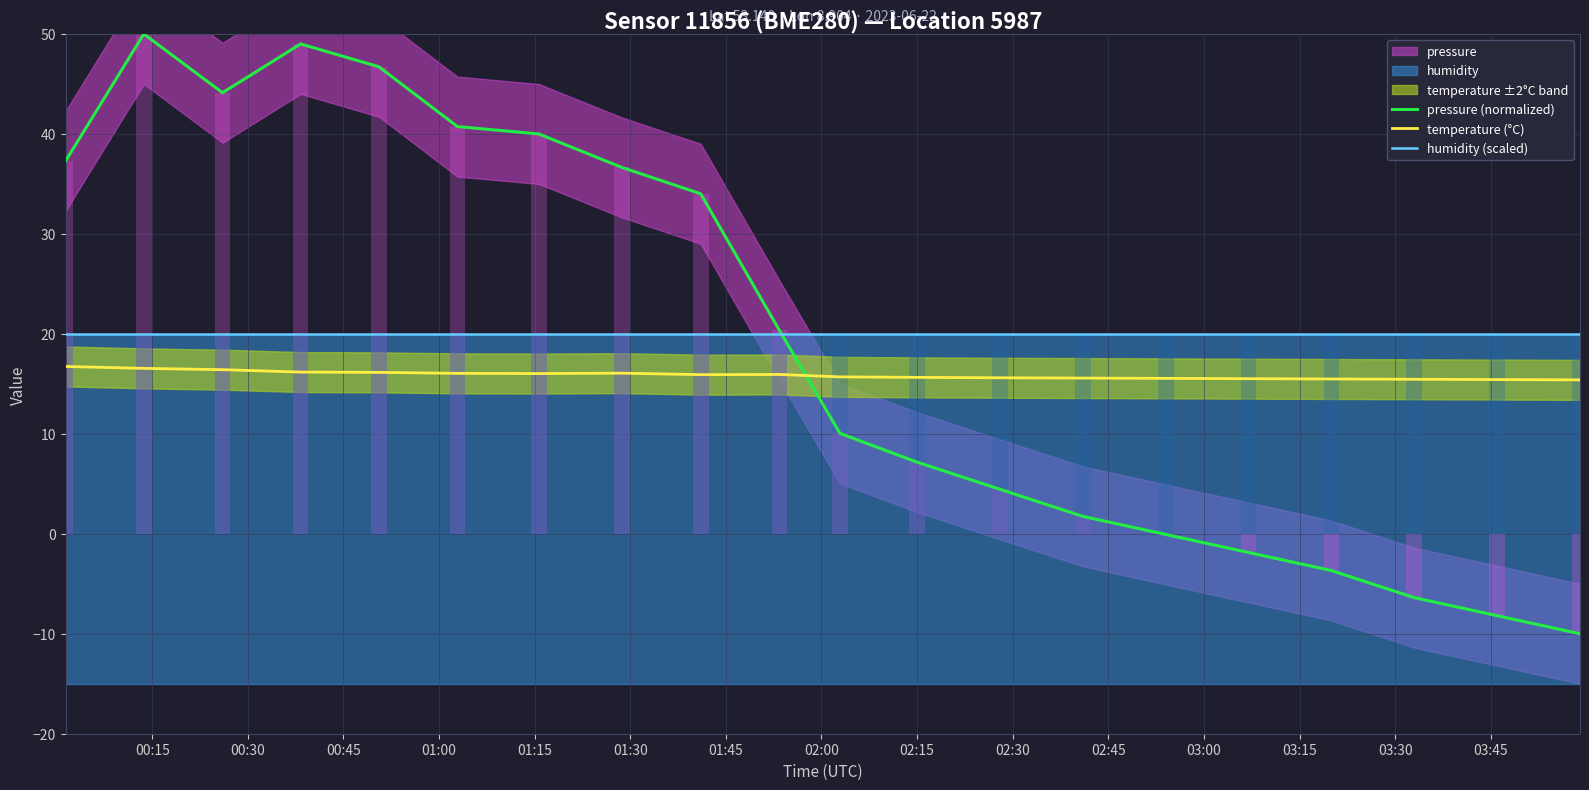

What is the average value of the pressure (normalized) series?

19.6